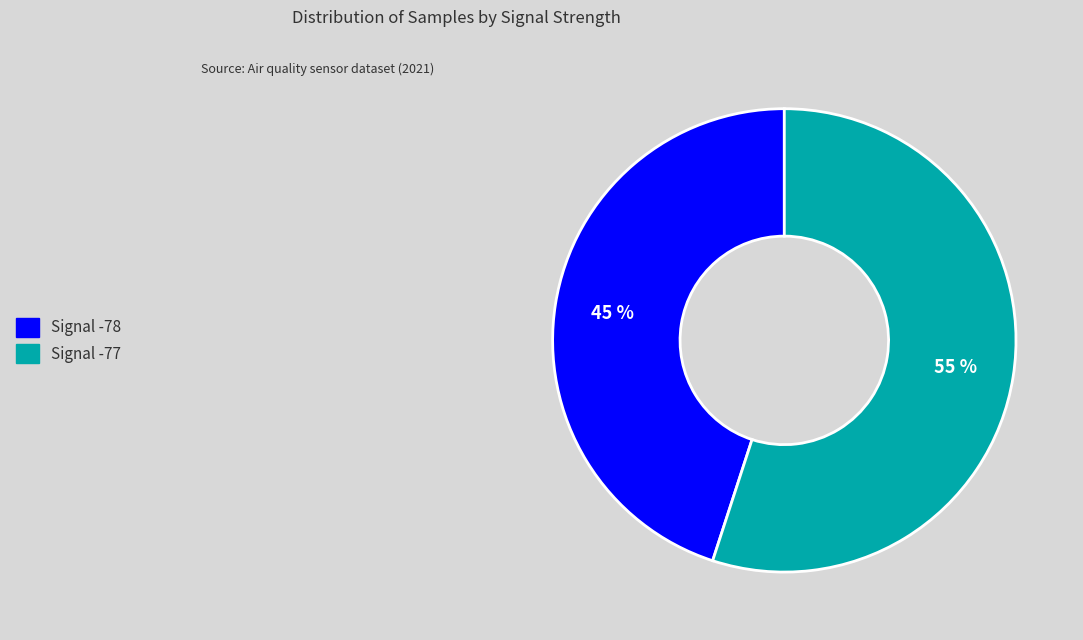

Is there a majority slice in this chart?

Yes